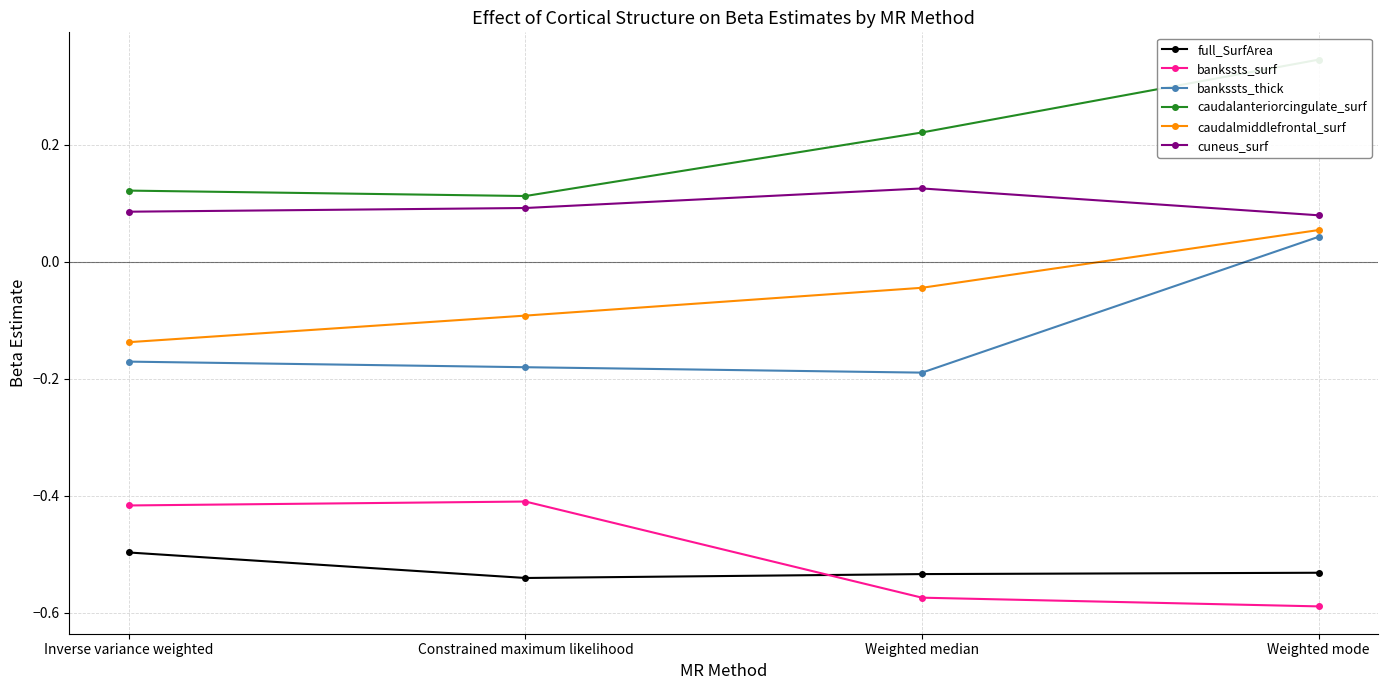

What position from the right is Constrained maximum likelihood?

3